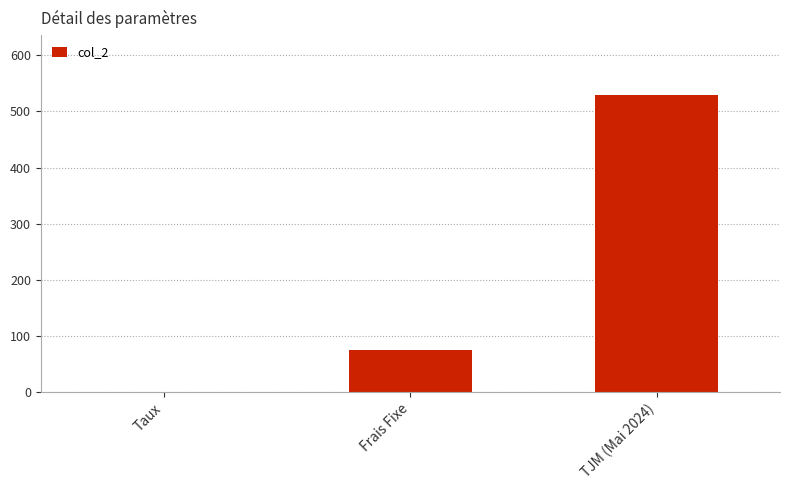

Reading left to right, transcribe all the data shown in this chart.

Taux=0.1	Frais Fixe=75.0	TJM (Mai 2024)=530.0